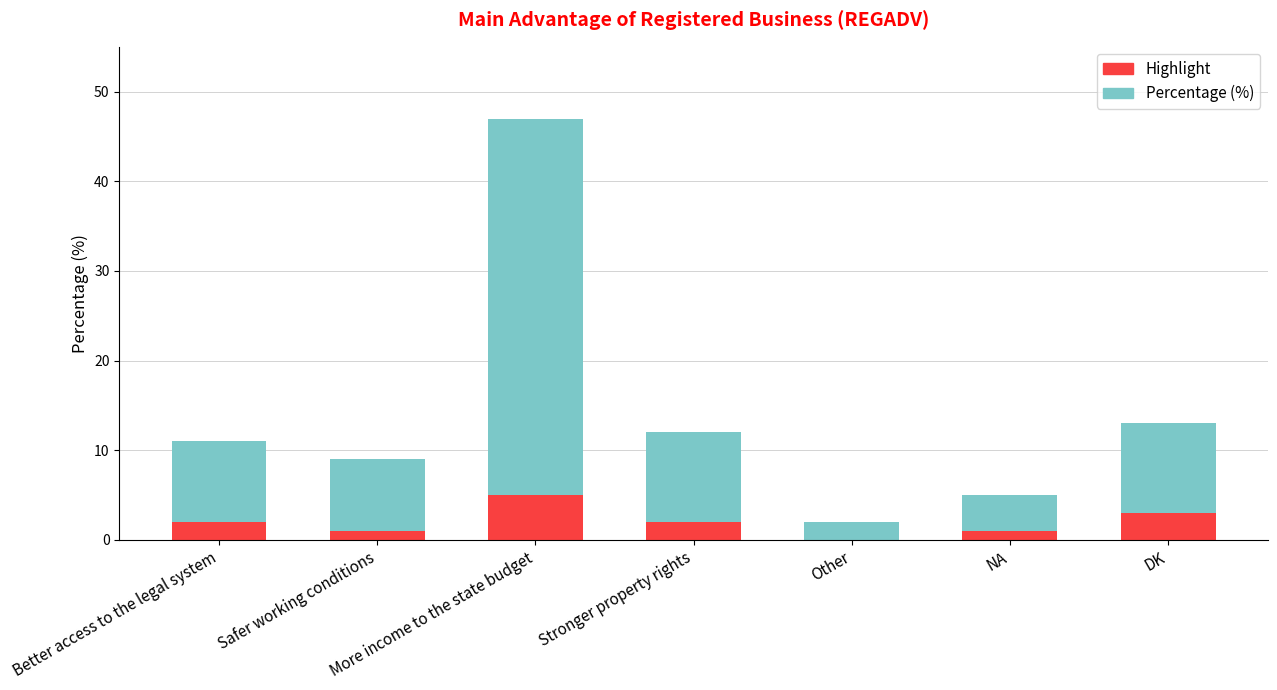

What is the total value across all series at More income to the state budget?

47